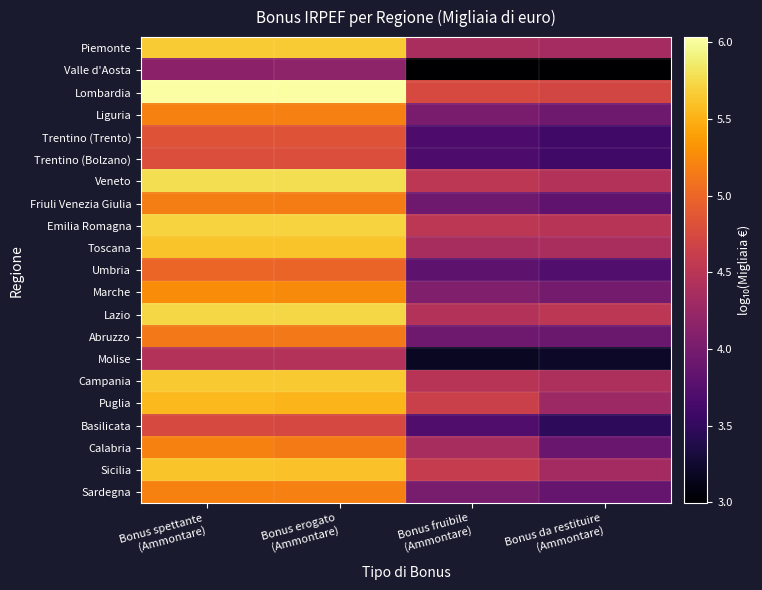

Between Bonus fruibile (Ammontare) and Bonus da restituire (Ammontare), which series saw the biggest shift?

Calabria